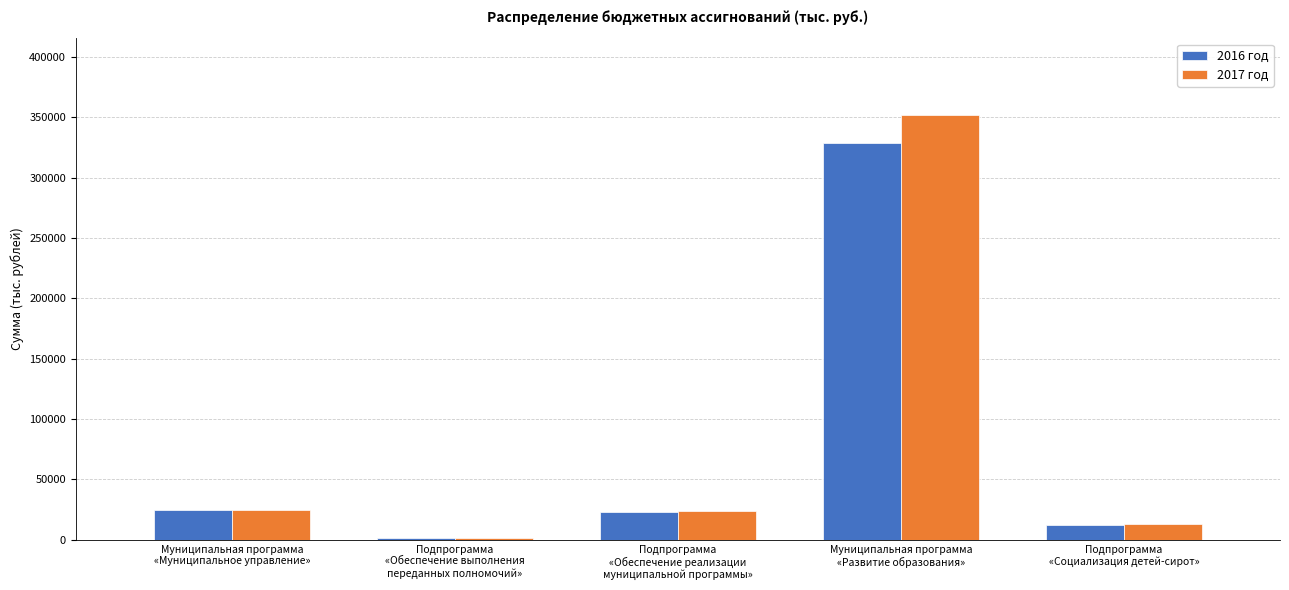

What is the maximum value for 2016 год?

328435.6